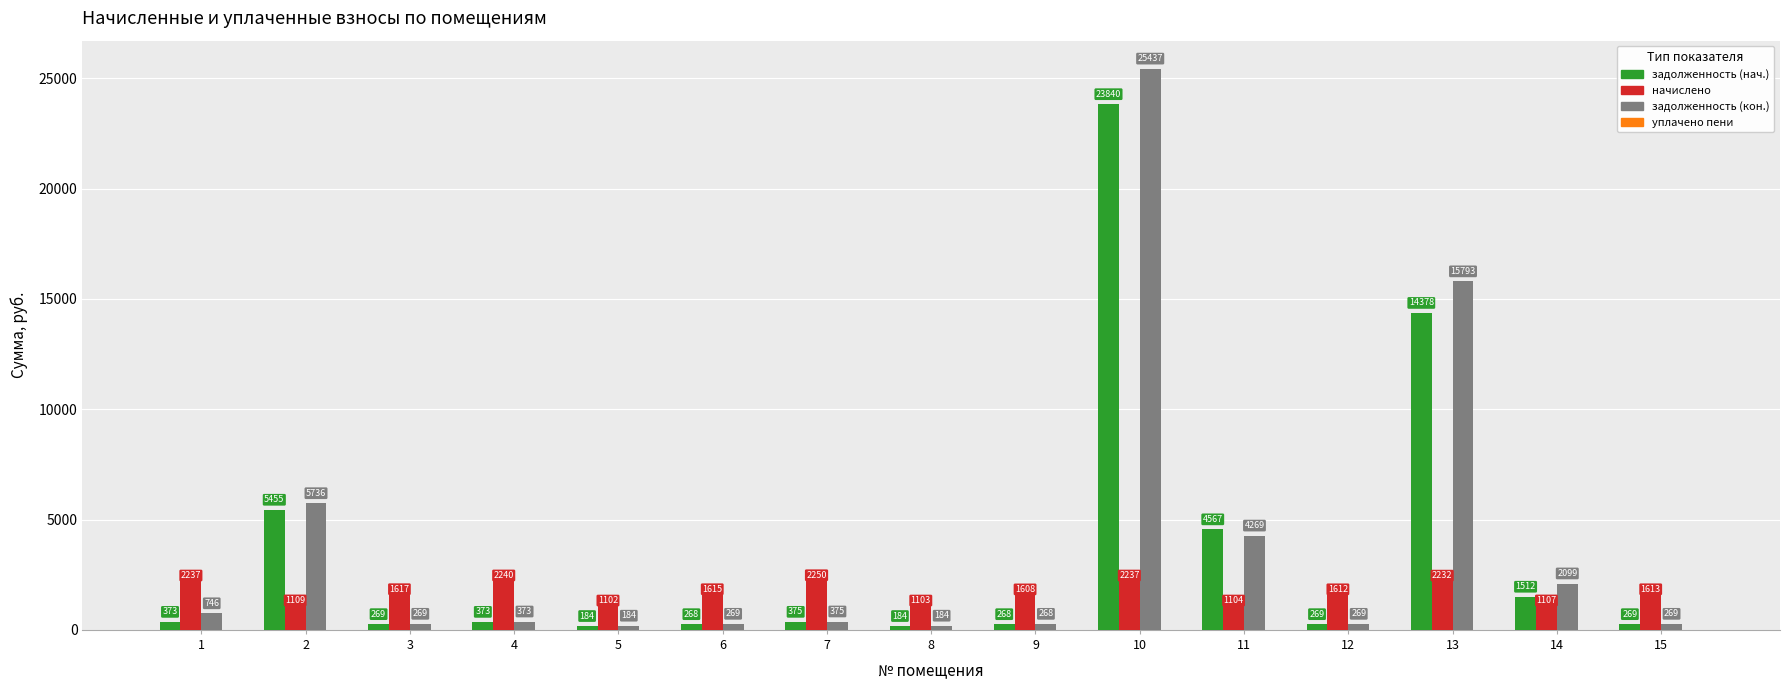

Between 9 and 14, which series saw the biggest shift?

задолженность (кон.)